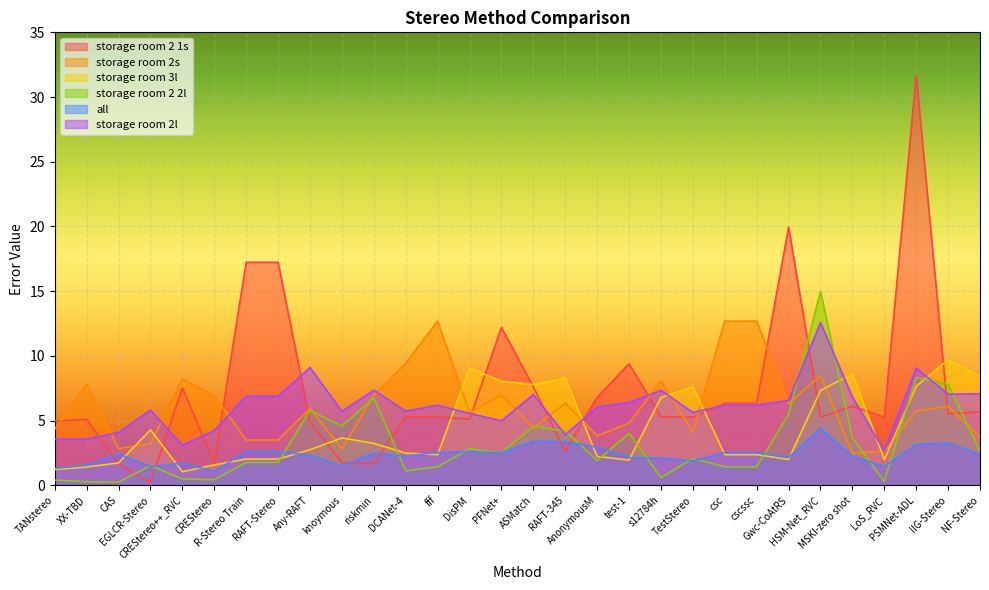

How many data points in storage room 2s are less than 5?

13